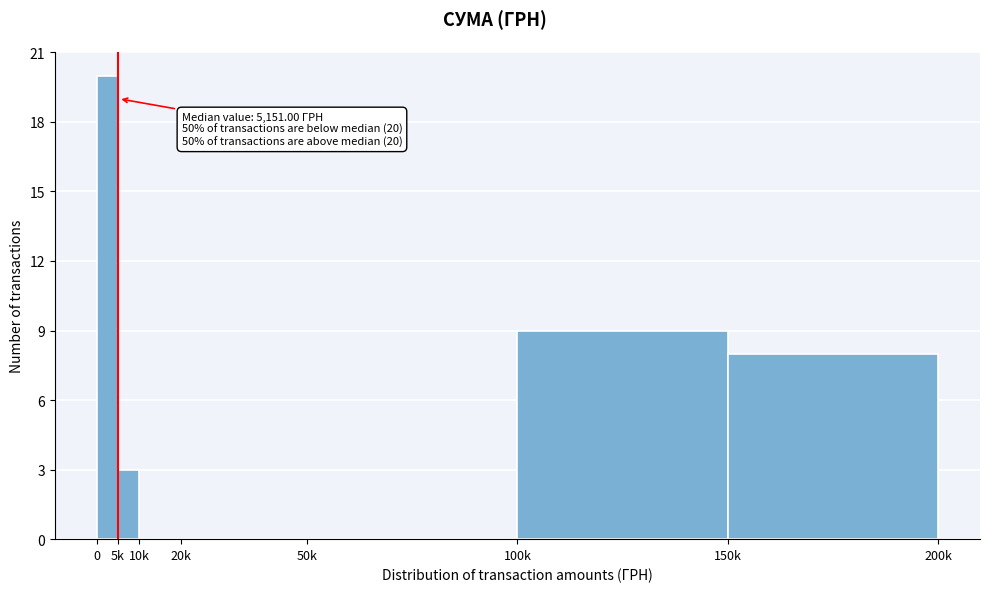

Reading left to right, transcribe all the data shown in this chart.

0=20	5k=3	10k=0	20k=0	50k=0	100k=9	150k=8